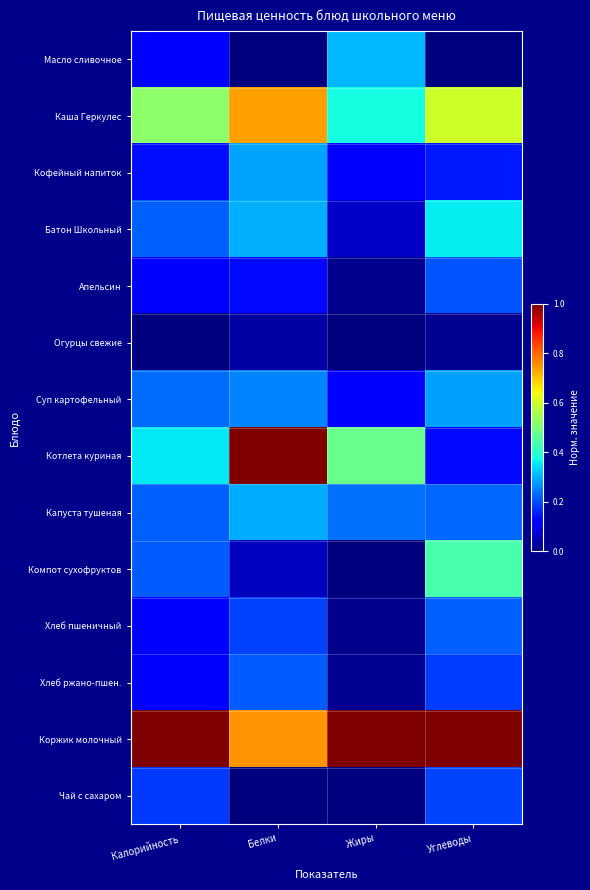

Reading left to right, extract all data points from this chart.

Масло сливочное: Калорийность=0.1	Белки=0.0	Жиры=0.3	Углеводы=0.0
Каша Геркулес: Калорийность=0.5	Белки=0.7	Жиры=0.4	Углеводы=0.6
Кофейный напиток: Калорийность=0.1	Белки=0.3	Жиры=0.1	Углеводы=0.1
Батон Школьный: Калорийность=0.2	Белки=0.3	Жиры=0.1	Углеводы=0.4
Апельсин: Калорийность=0.1	Белки=0.1	Жиры=0.0	Углеводы=0.2
Огурцы свежие: Калорийность=0.0	Белки=0.0	Жиры=0.0	Углеводы=0.0
Суп картофельный: Калорийность=0.2	Белки=0.3	Жиры=0.1	Углеводы=0.3
Котлета куриная: Калорийность=0.4	Белки=1.0	Жиры=0.5	Углеводы=0.1
Капуста тушеная: Калорийность=0.2	Белки=0.3	Жиры=0.2	Углеводы=0.2
Компот сухофруктов: Калорийность=0.2	Белки=0.1	Жиры=0.0	Углеводы=0.4
Хлеб пшеничный: Калорийность=0.1	Белки=0.2	Жиры=0.0	Углеводы=0.2
Хлеб ржано-пшен.: Калорийность=0.1	Белки=0.2	Жиры=0.0	Углеводы=0.2
Коржик молочный: Калорийность=1.0	Белки=0.8	Жиры=1.0	Углеводы=1.0
Чай с сахаром: Калорийность=0.2	Белки=0.0	Жиры=0.0	Углеводы=0.2